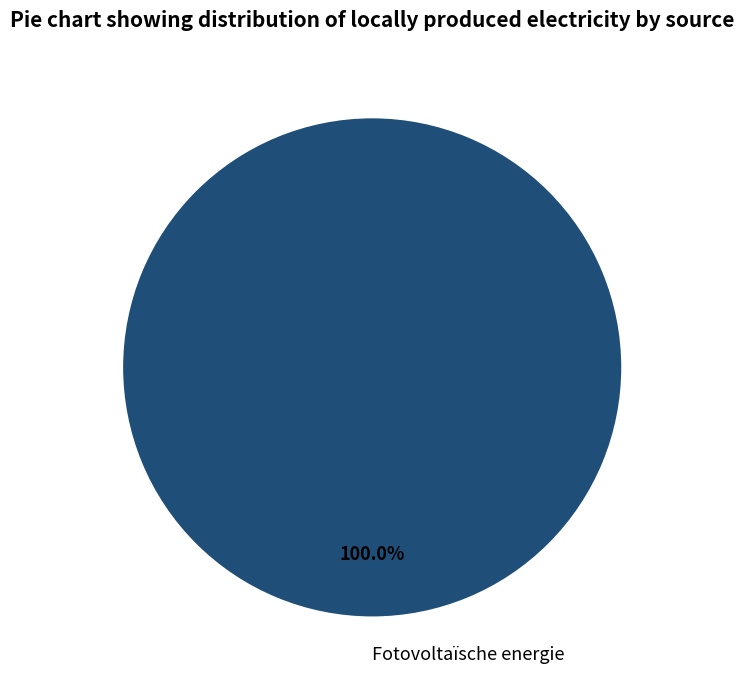

Does any single category account for the majority?

Yes